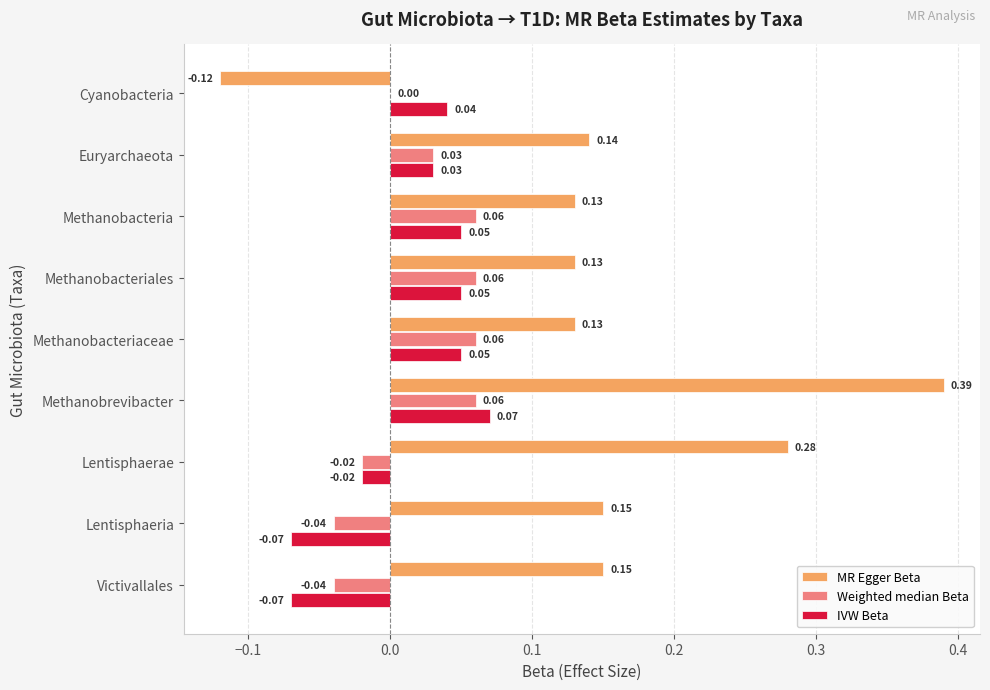

Count the MR Egger Beta values in the range 0 to 1.

8